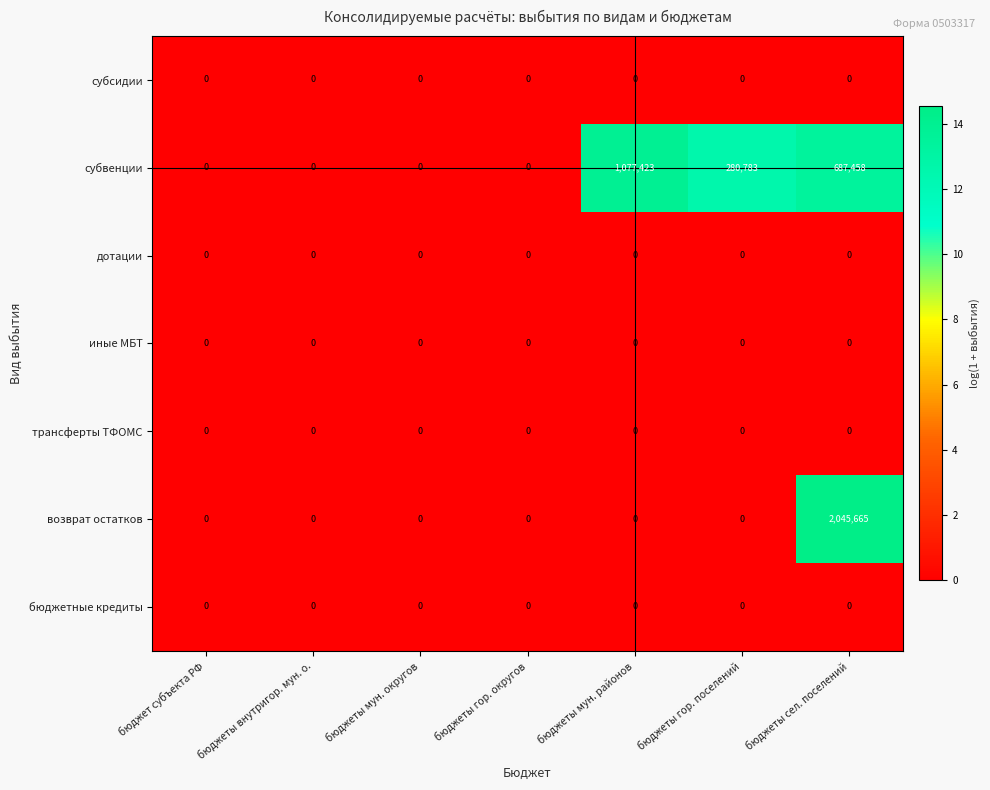

Which series has the largest total across all categories?

возврат остатков